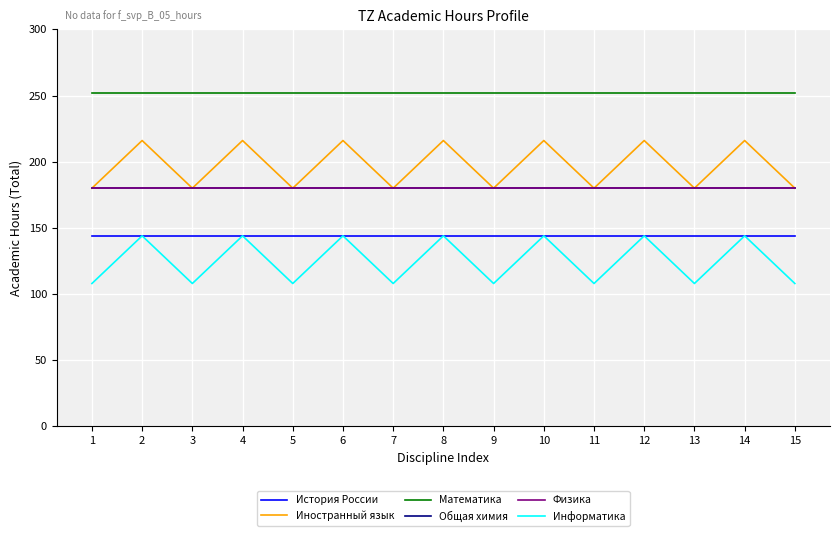

Does the chart have visible grid lines?

Yes